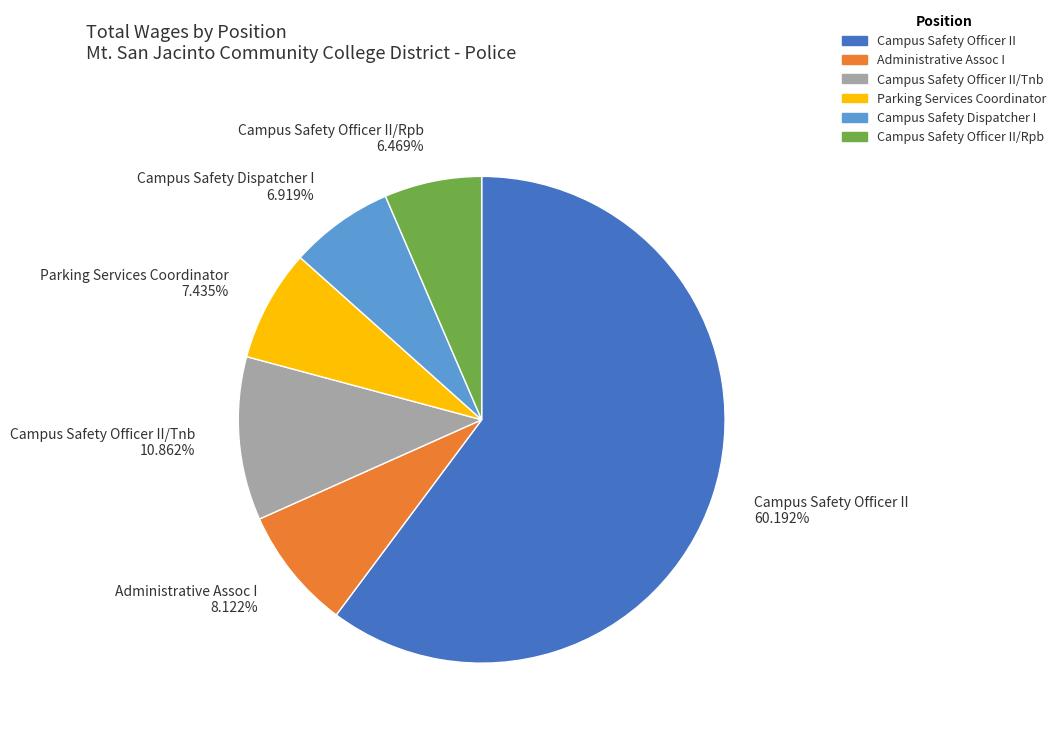

The Parking Services Coordinator slice represents 1% of the pie. True or false?

False